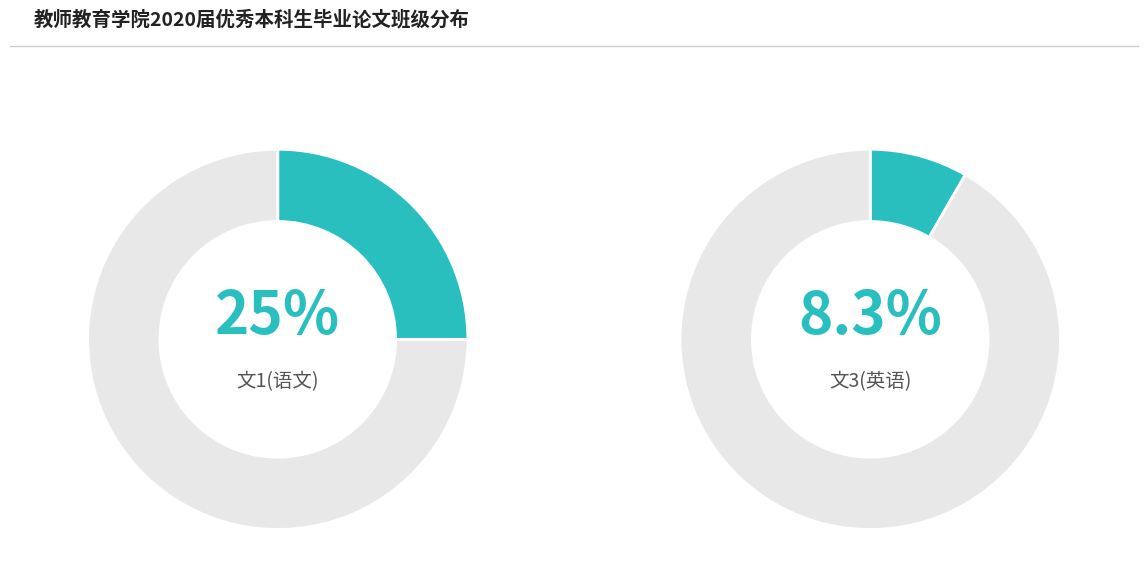

What percentage is the 16小学教育文3(英语) slice, to the nearest percent?

8%